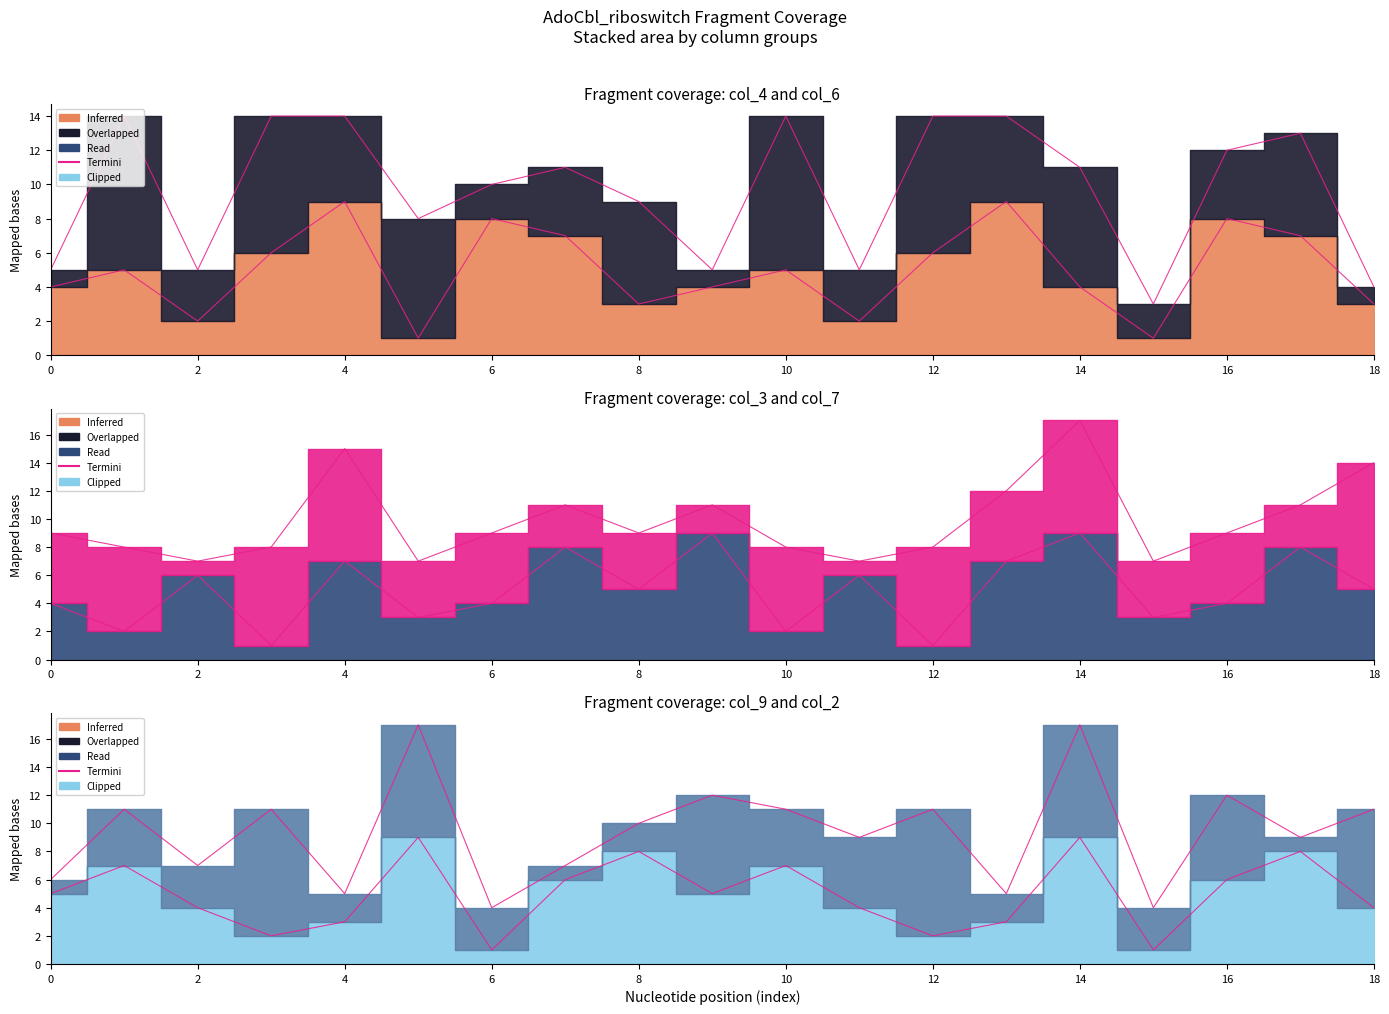

Where do col_3_termini and col_9_termini first cross each other?

2 and 4